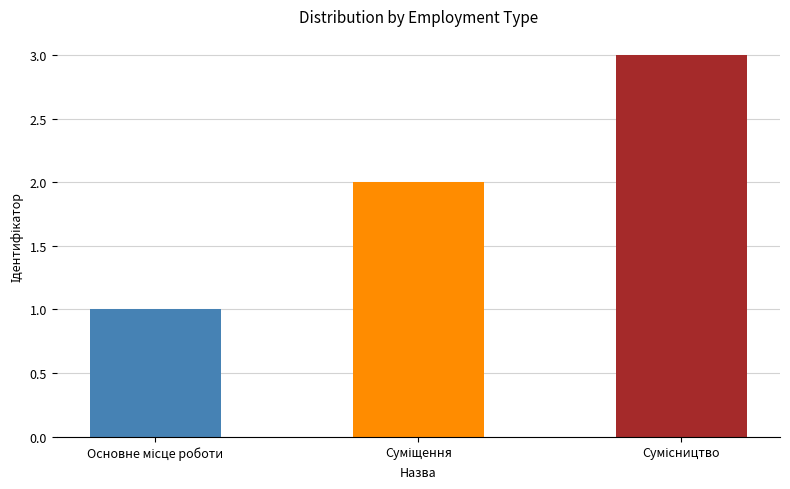

What is the difference between the second highest and minimum values?

1